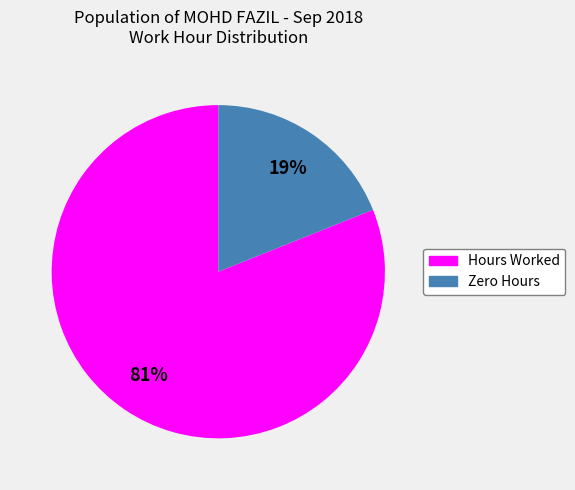

Do Zero Hours and Hours Worked together represent more than half of the pie?

Yes